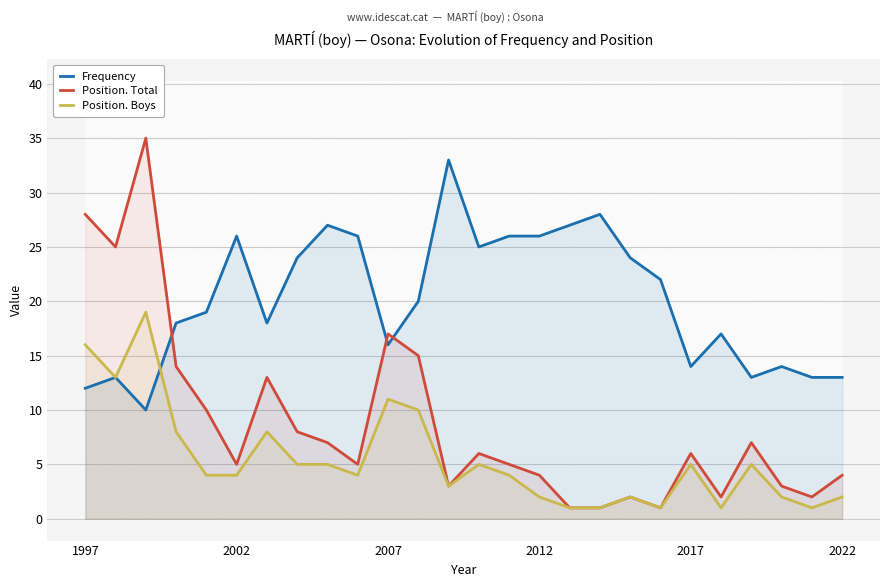

Which series has the widest spread of values?

Position. Total